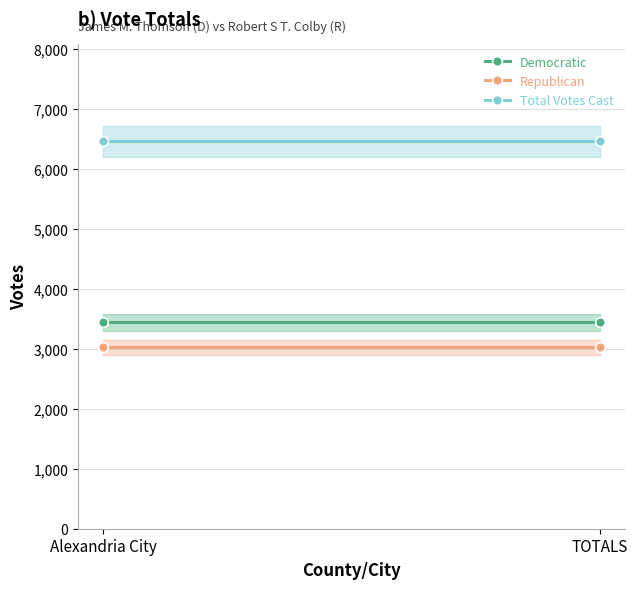

At Alexandria City, list the series in order from smallest to largest.

Republican, Democratic, Total Votes Cast